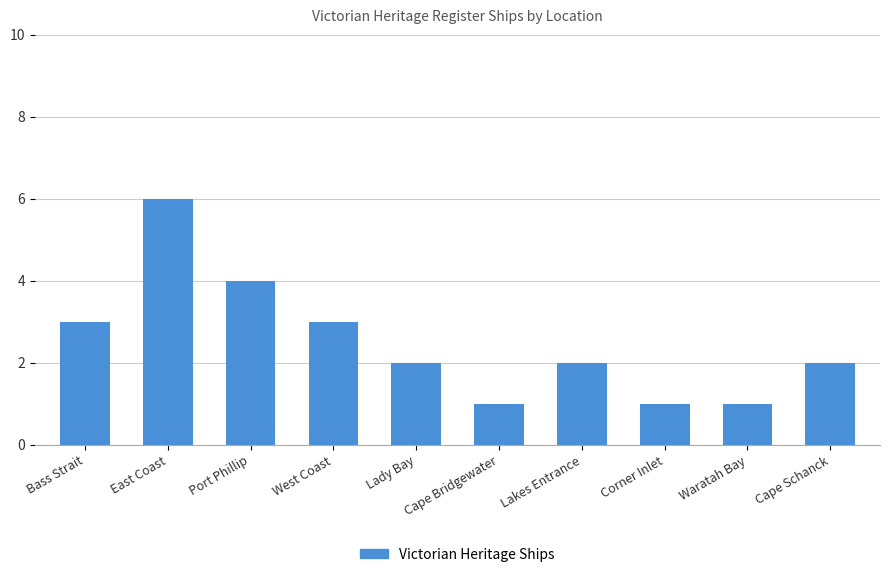

What is the difference between the maximum and minimum values?

5